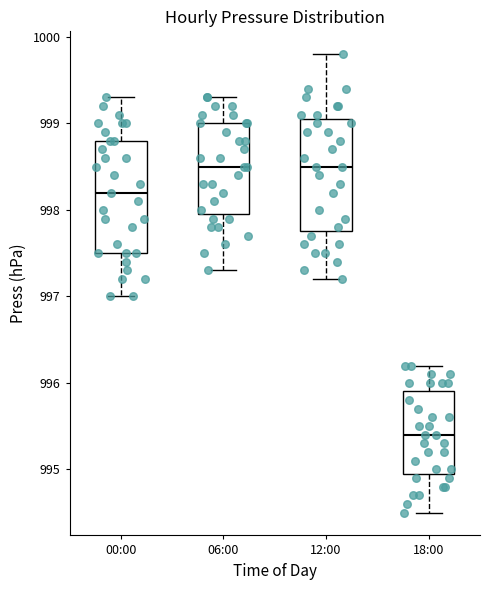

Reading left to right, read every box against the y-axis: the position of its median line, the range the box covers, and the ends of its whiskers. The values are not printed on the chart, so give them approximately, as read against the axis.

00:00: median 998.2, box 997.5 to 998.8, whiskers 997.0 to 999.3
06:00: median 998.5, box 998.0 to 999.0, whiskers 997.3 to 999.3
12:00: median 998.5, box 997.8 to 999.1, whiskers 997.2 to 999.8
18:00: median 995.4, box 995.0 to 995.9, whiskers 994.5 to 996.2